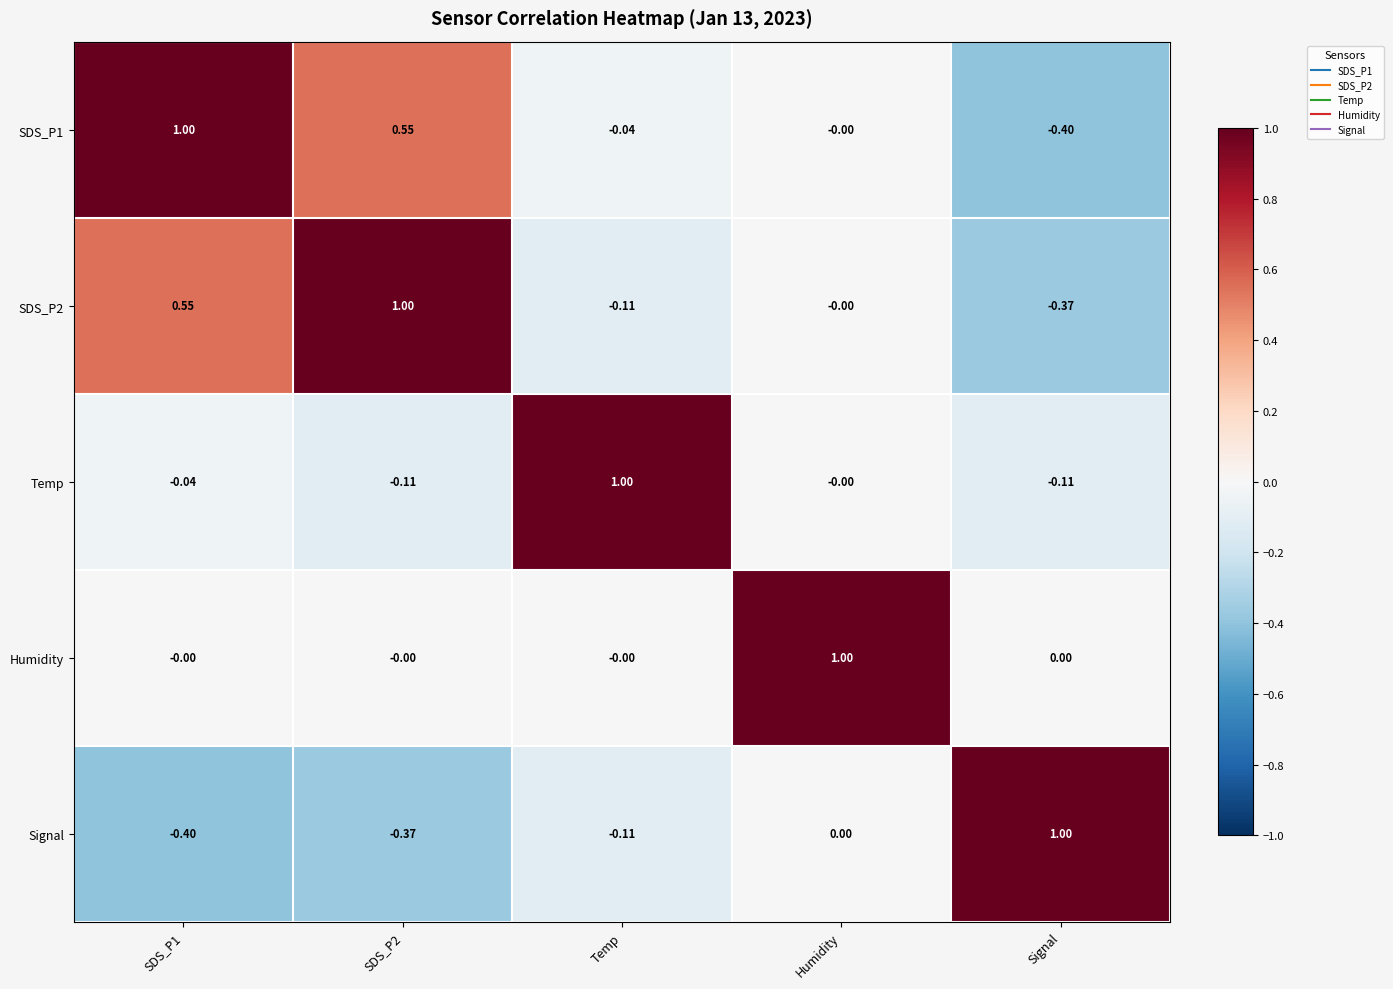

Reading left to right, transcribe all the data shown in this chart.

SDS_P1: SDS_P1=1.0	SDS_P2=0.6	Temp=-0.0	Humidity=-0.0	Signal=-0.4
SDS_P2: SDS_P1=0.6	SDS_P2=1.0	Temp=-0.1	Humidity=-0.0	Signal=-0.4
Temp: SDS_P1=-0.0	SDS_P2=-0.1	Temp=1.0	Humidity=-0.0	Signal=-0.1
Humidity: SDS_P1=-0.0	SDS_P2=-0.0	Temp=-0.0	Humidity=1.0	Signal=0.0
Signal: SDS_P1=-0.4	SDS_P2=-0.4	Temp=-0.1	Humidity=0.0	Signal=1.0